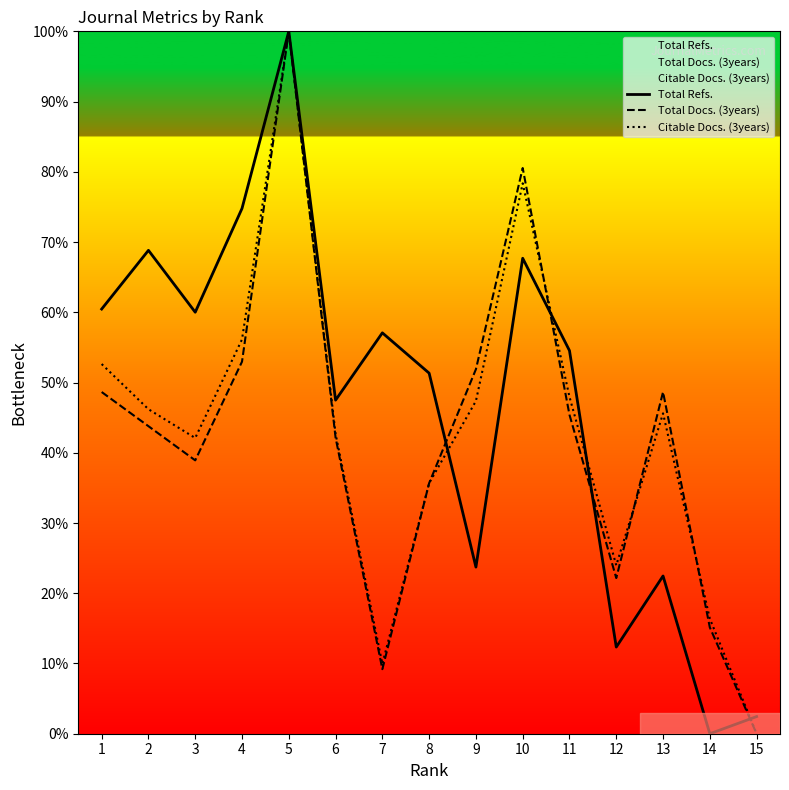

How many lines are shown in the chart?

3